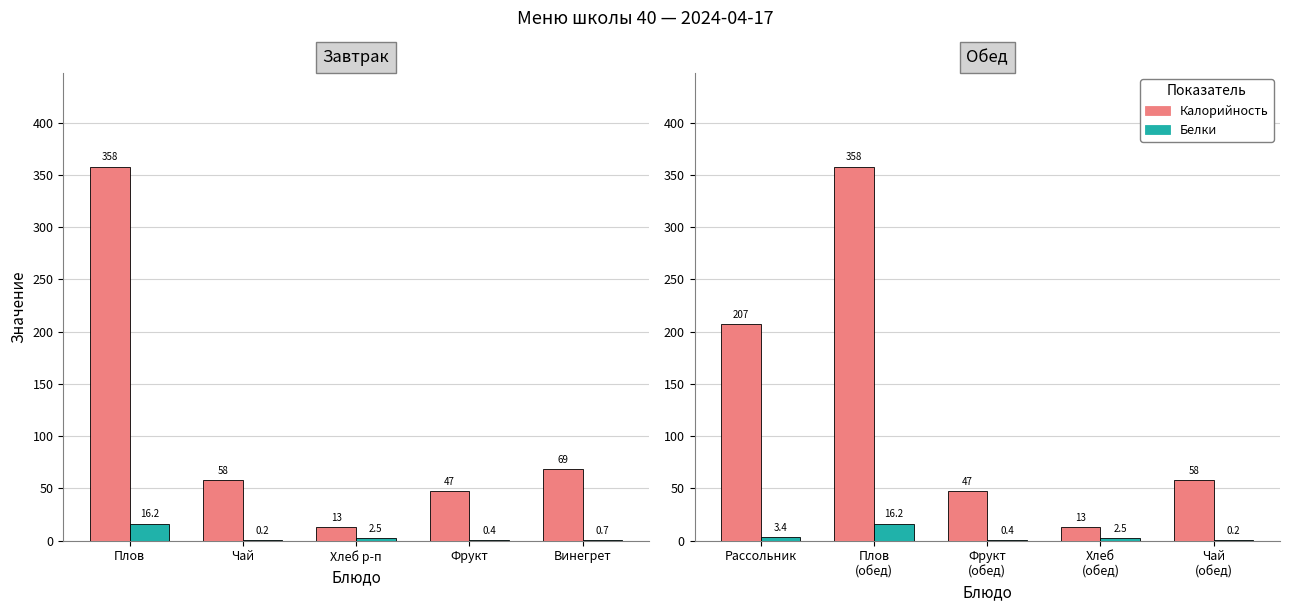

Rank the series at Хлеб (обед) from lowest to highest value.

Белки, Калорийность